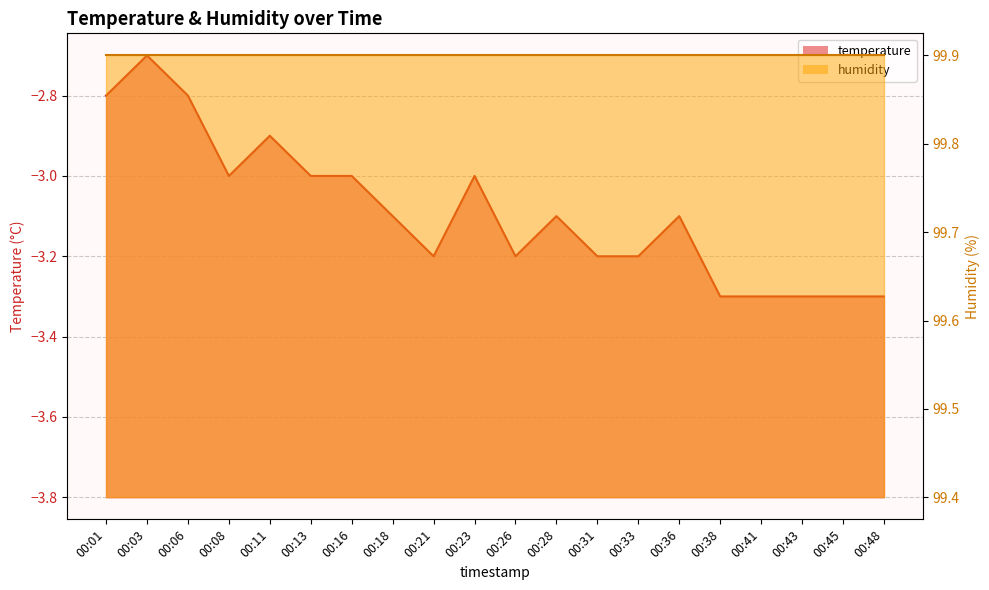

What is the difference between the values at 00:31 and 00:06?

0.4